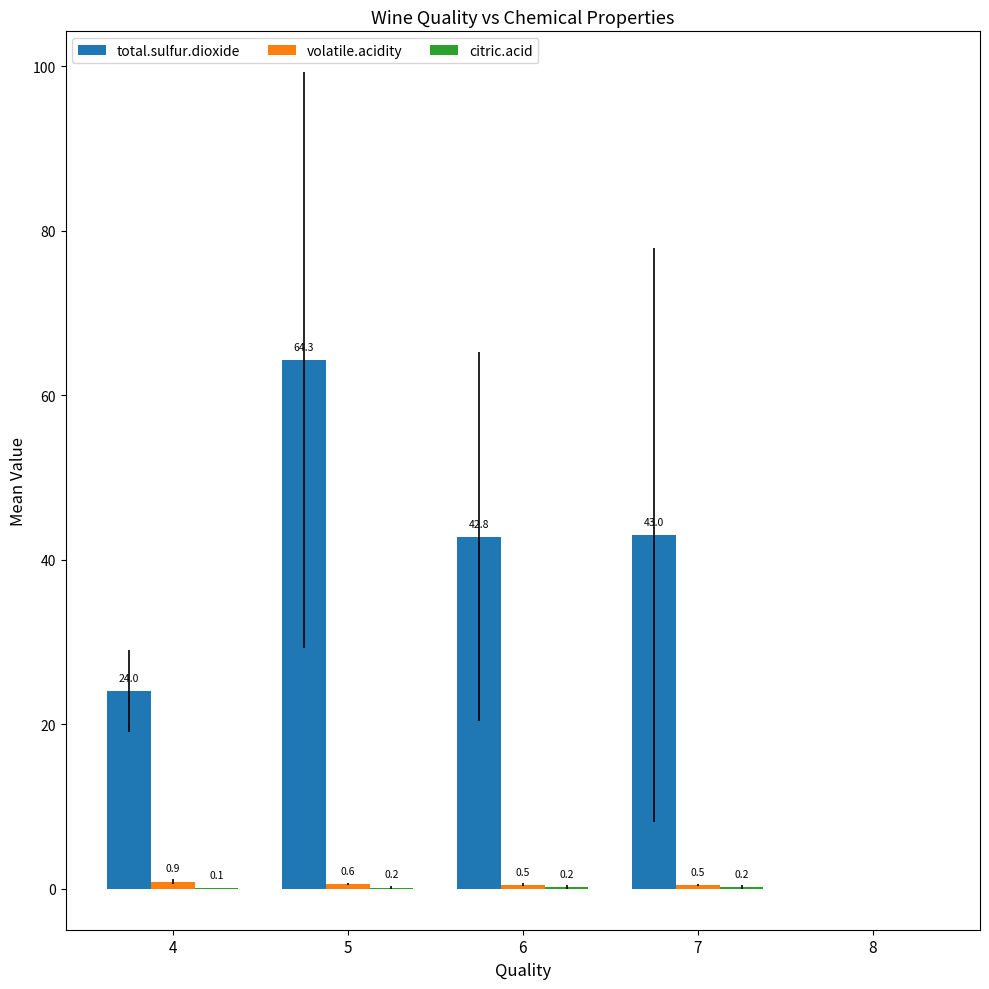

At which label does total.sulfur.dioxide first exceed 42?

5